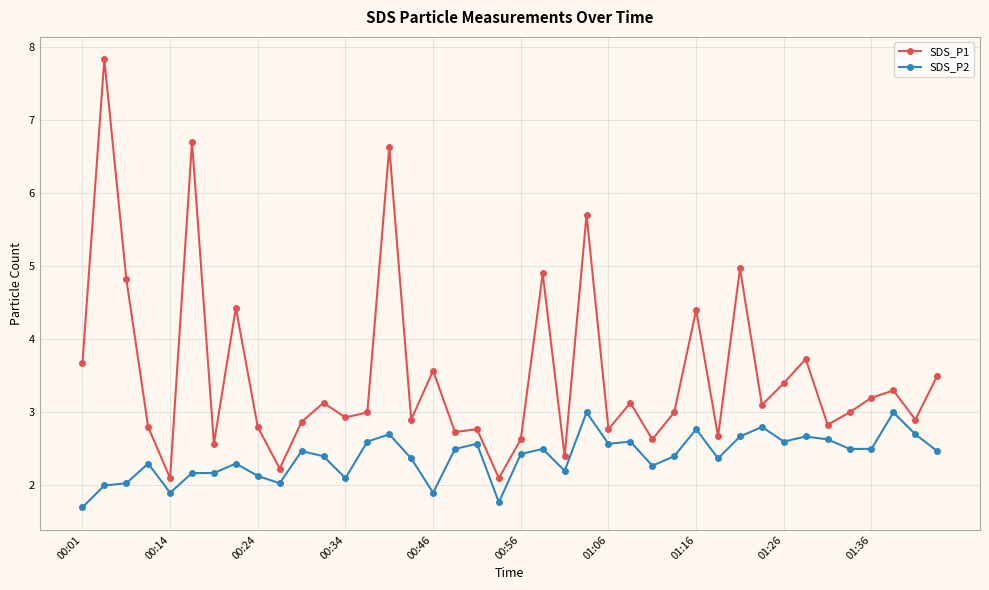

What is the maximum value shown in the chart?

7.8